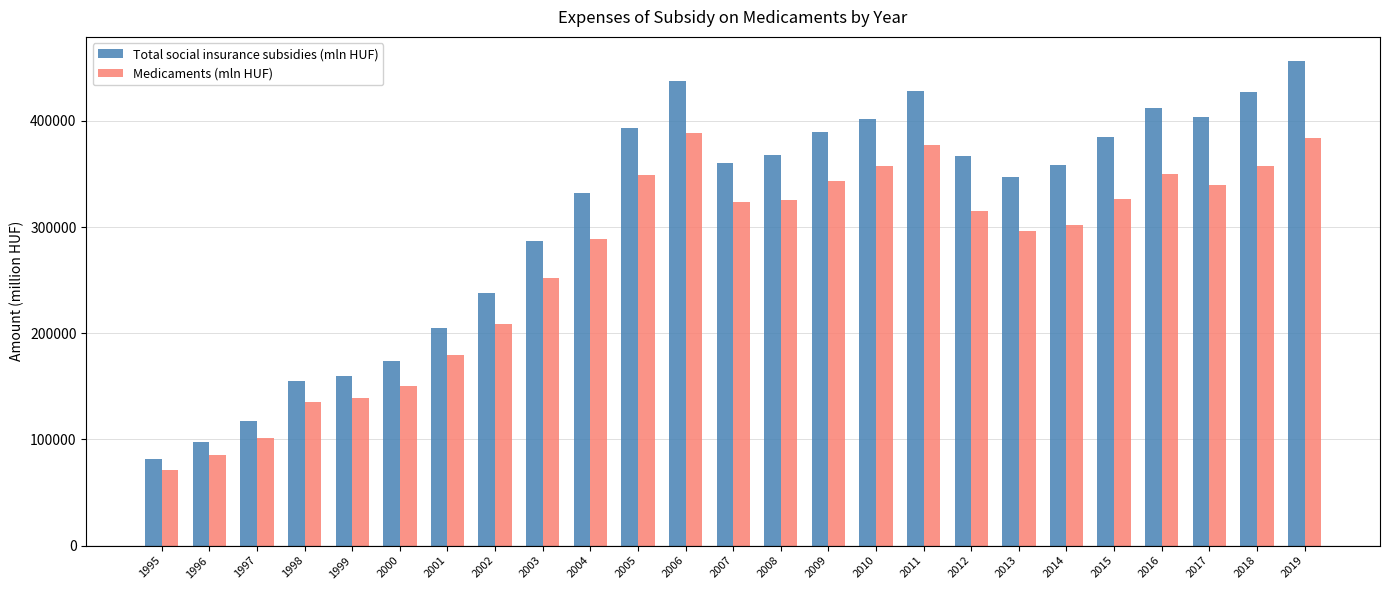

Where is Total social insurance subsidies (mln HUF) nearest to the value 268918?

2003